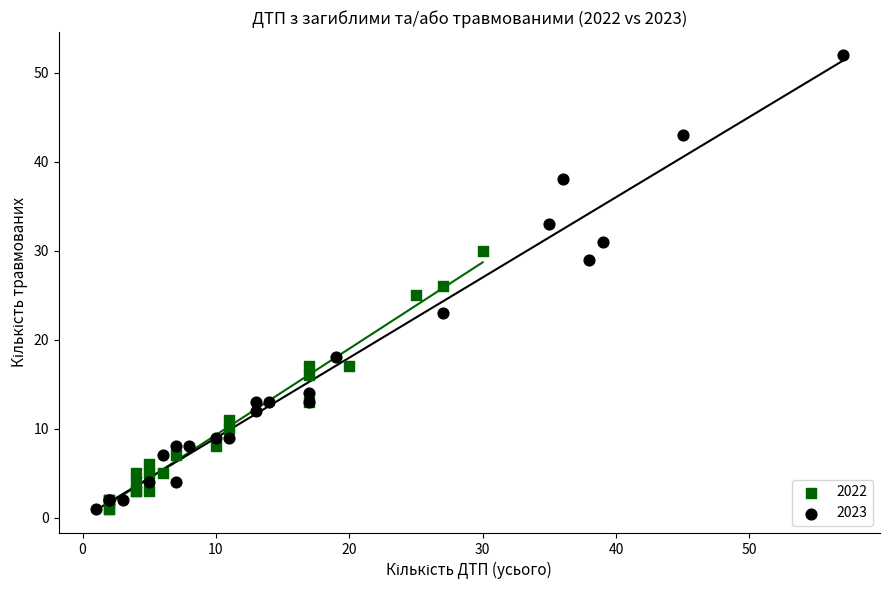

Which series has the largest Y range (max minus min)?

2023